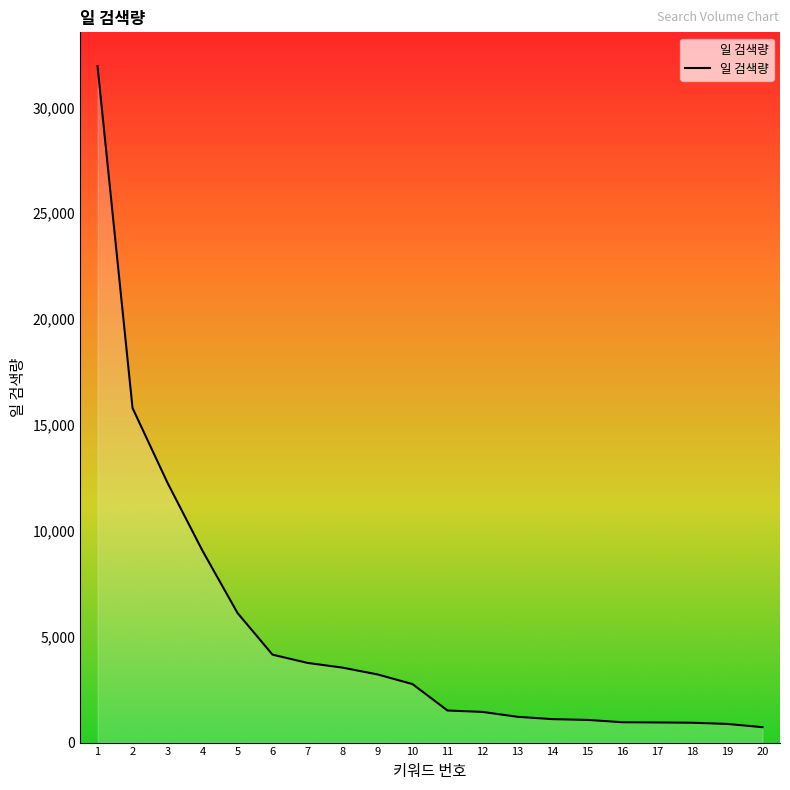

What is the difference between the values at 7 and 1?

28187